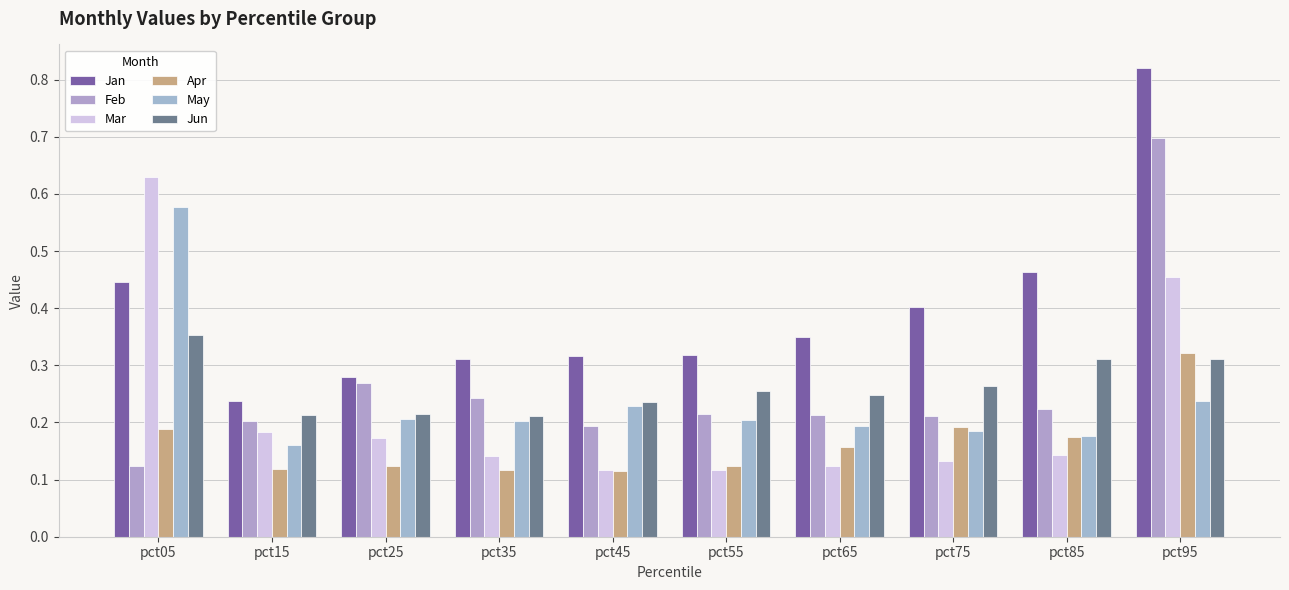

Reading left to right, extract all data points from this chart.

Jan: 0.4	0.2	0.3	0.3	0.3	0.3	0.3	0.4	0.5	0.8
Feb: 0.1	0.2	0.3	0.2	0.2	0.2	0.2	0.2	0.2	0.7
Mar: 0.6	0.2	0.2	0.1	0.1	0.1	0.1	0.1	0.1	0.5
Apr: 0.2	0.1	0.1	0.1	0.1	0.1	0.2	0.2	0.2	0.3
May: 0.6	0.2	0.2	0.2	0.2	0.2	0.2	0.2	0.2	0.2
Jun: 0.4	0.2	0.2	0.2	0.2	0.3	0.2	0.3	0.3	0.3